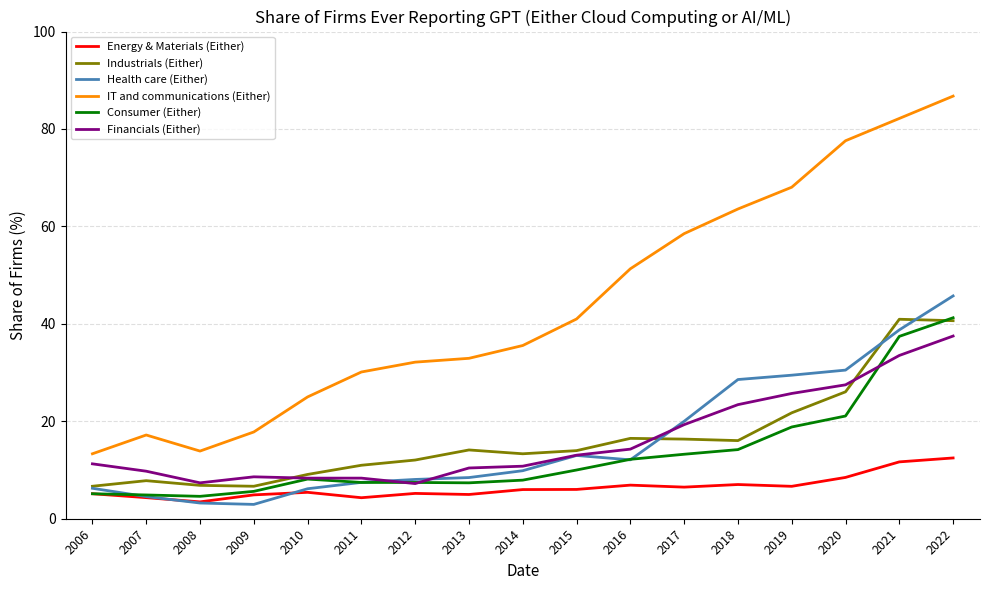

At which category does the chart reach its peak across all series?

2022